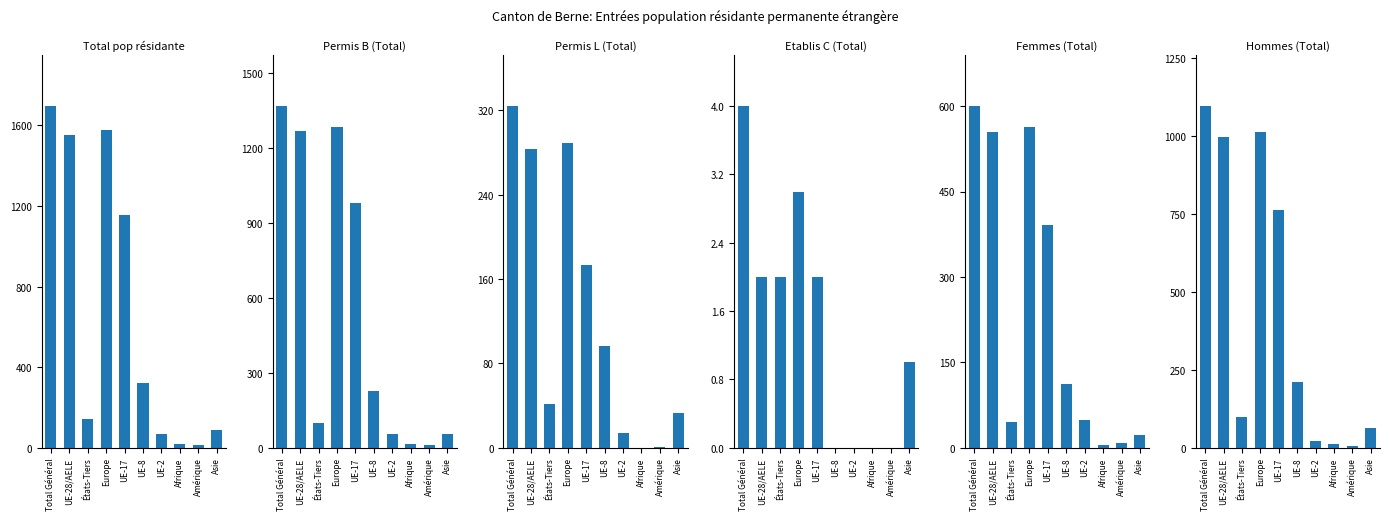

How many groups of bars are there?

10